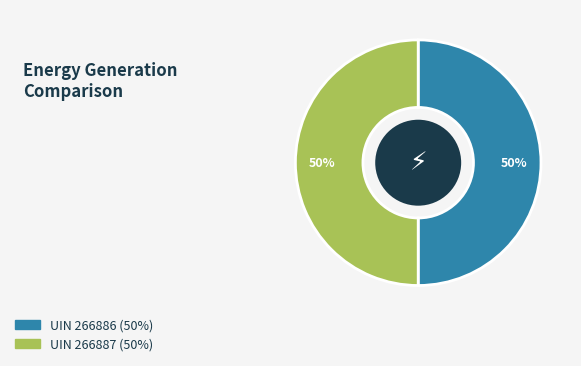

To the nearest percent, what is the average slice percentage?

50%